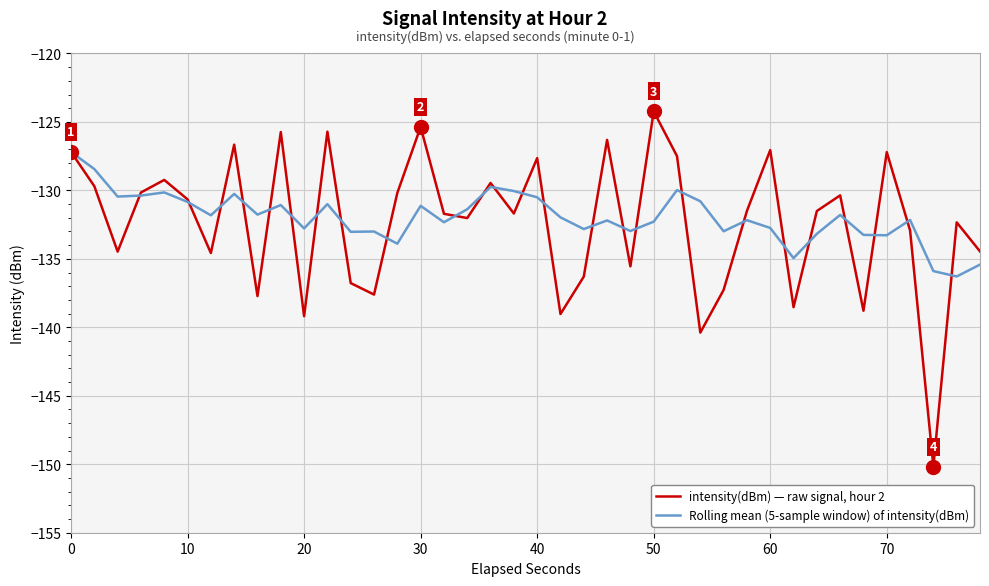

What is the greatest value displayed?

-124.2